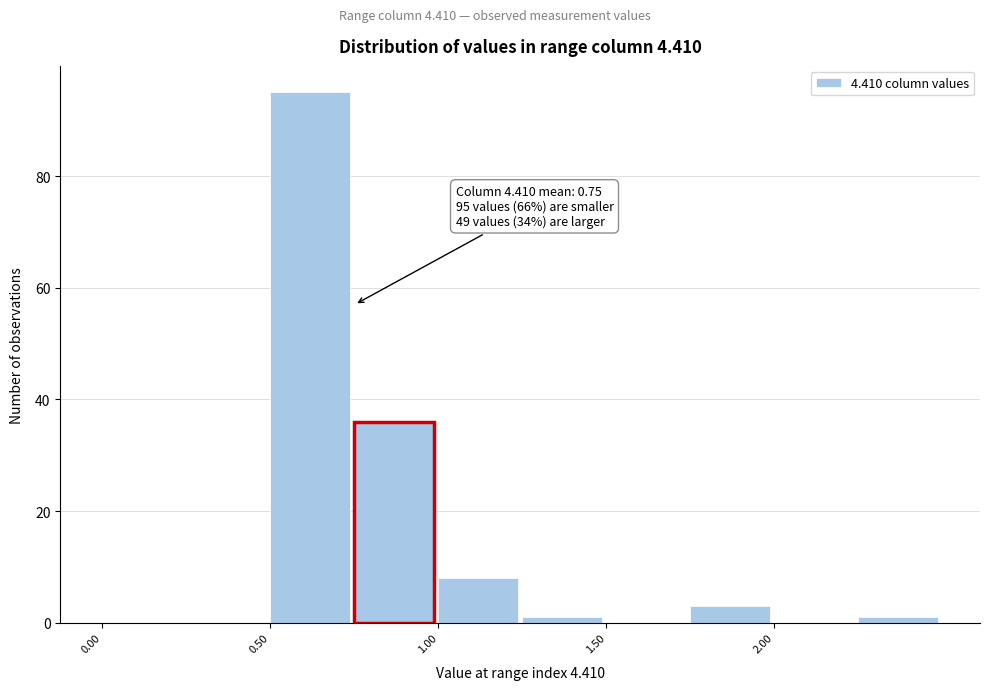

Over which range of the x-axis is the bar tallest?

0.50 to 0.75